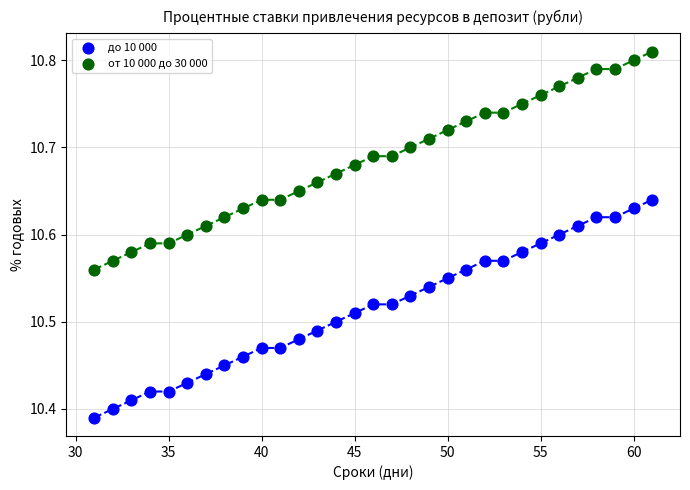

What are all the series names shown in the legend?

до 10 000, от 10 000 до 30 000